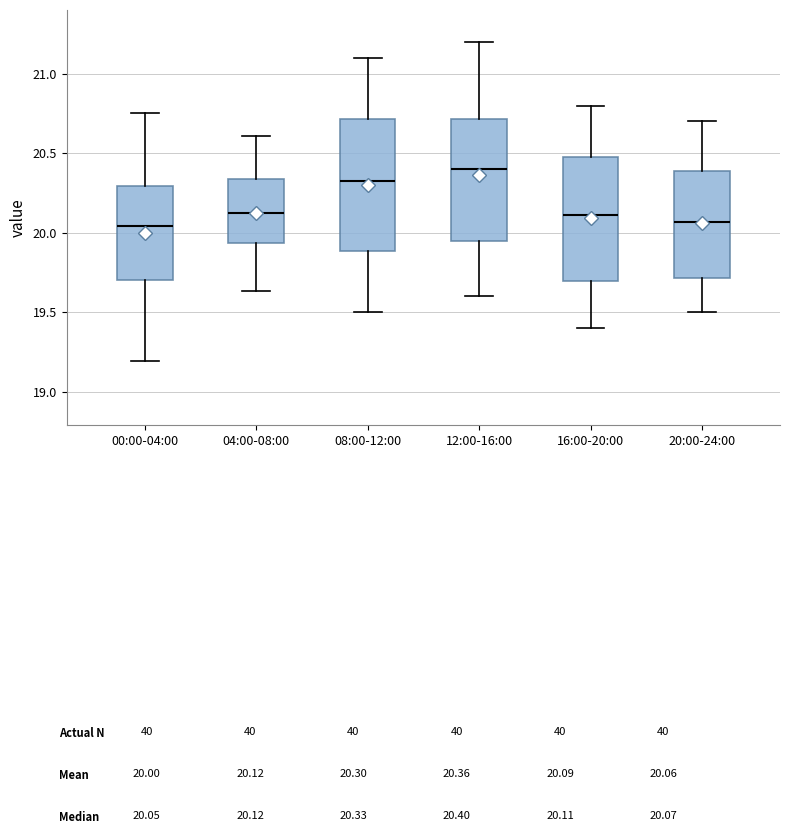

Where is the lower edge of the box for 16:00-20:00 on the y-axis? The values are not printed on the chart, so give them approximately, as read against the axis.

19.70